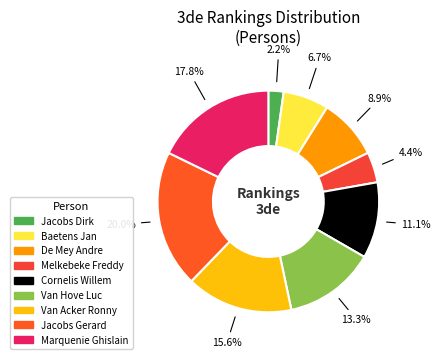

Count the number of slices in the pie.

9